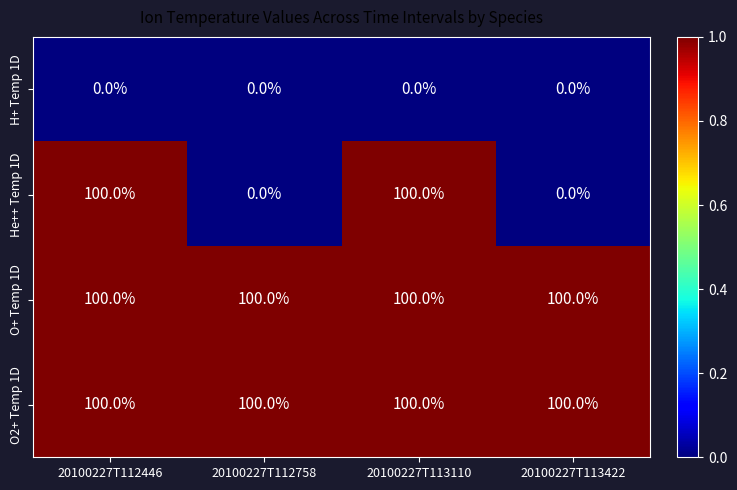

The value of O2+ Temp 1D at 20100227T112758 is 100. True or false?

True